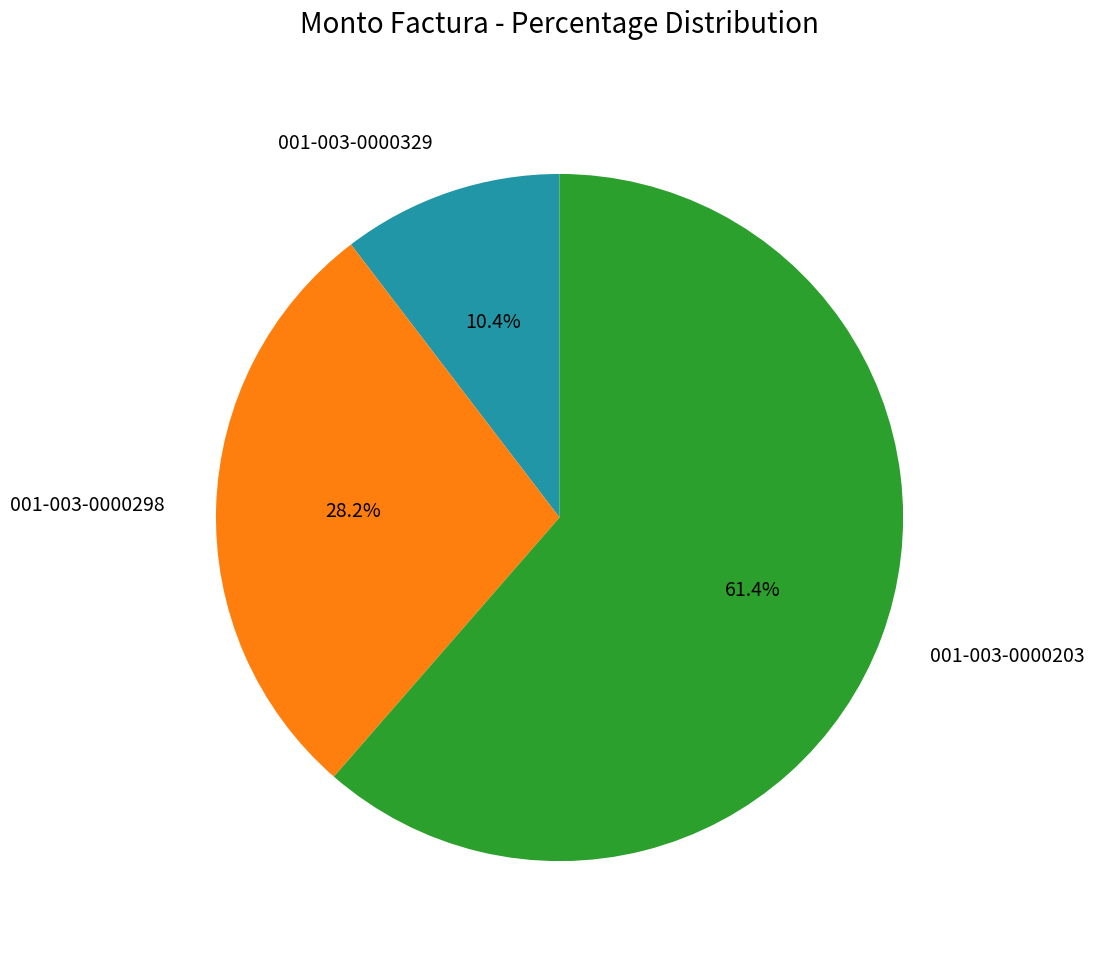

True or false: 001-003-0000329 accounts for 1% of the total.

False